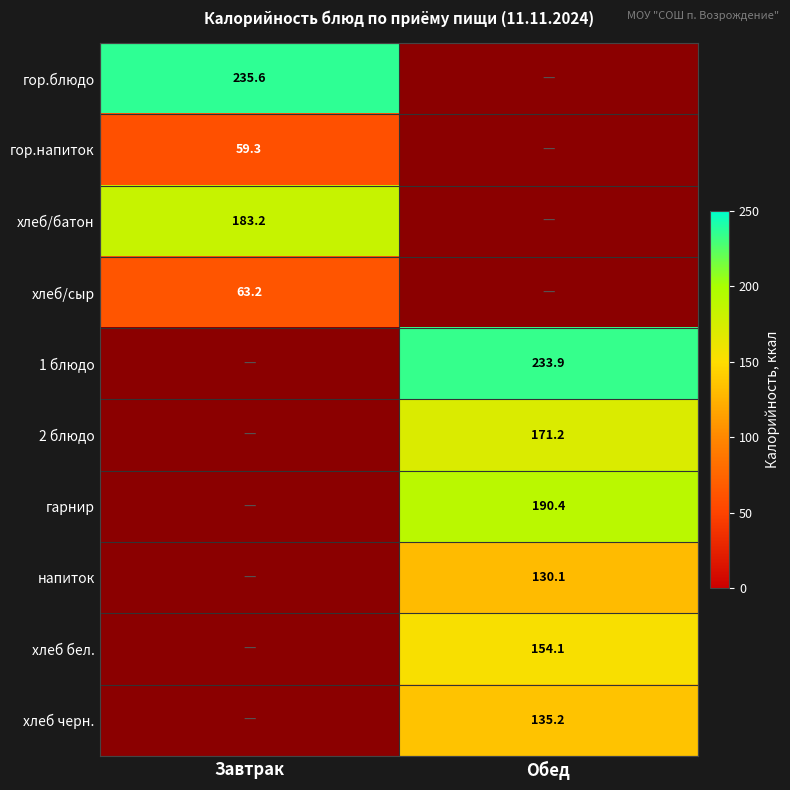

Is the value of гор.напиток at Завтрак greater than the value of 2 блюдо at Обед?

No